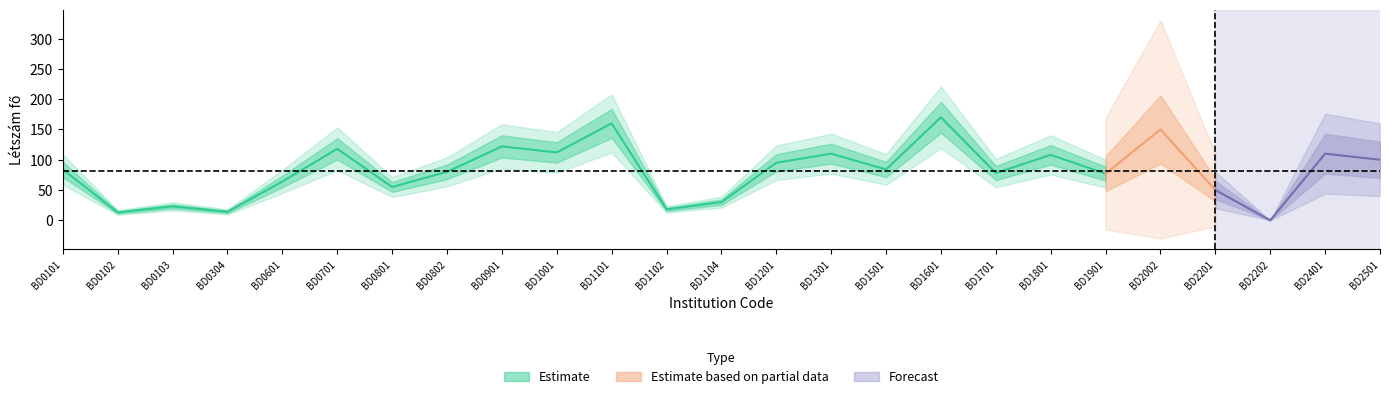

Which series has the largest range (max minus min)?

Estimate